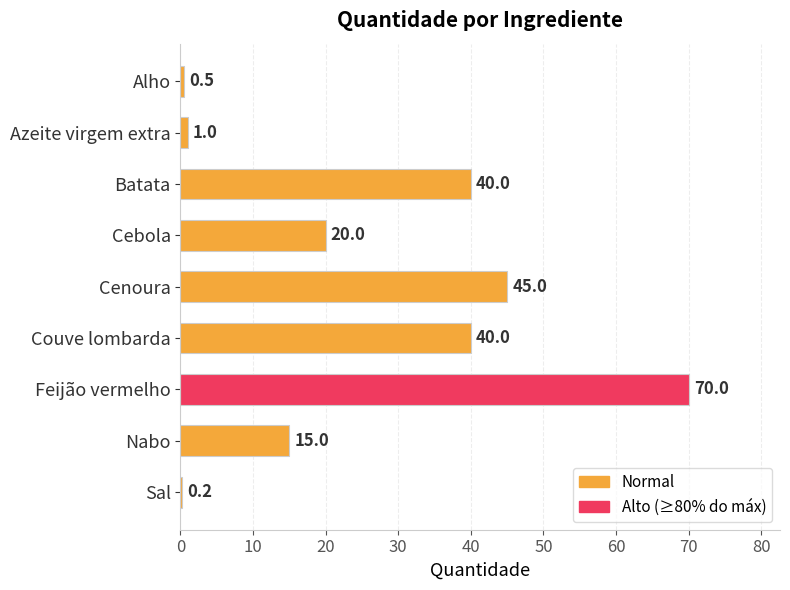

What is the approximate value at Cebola?

20.0